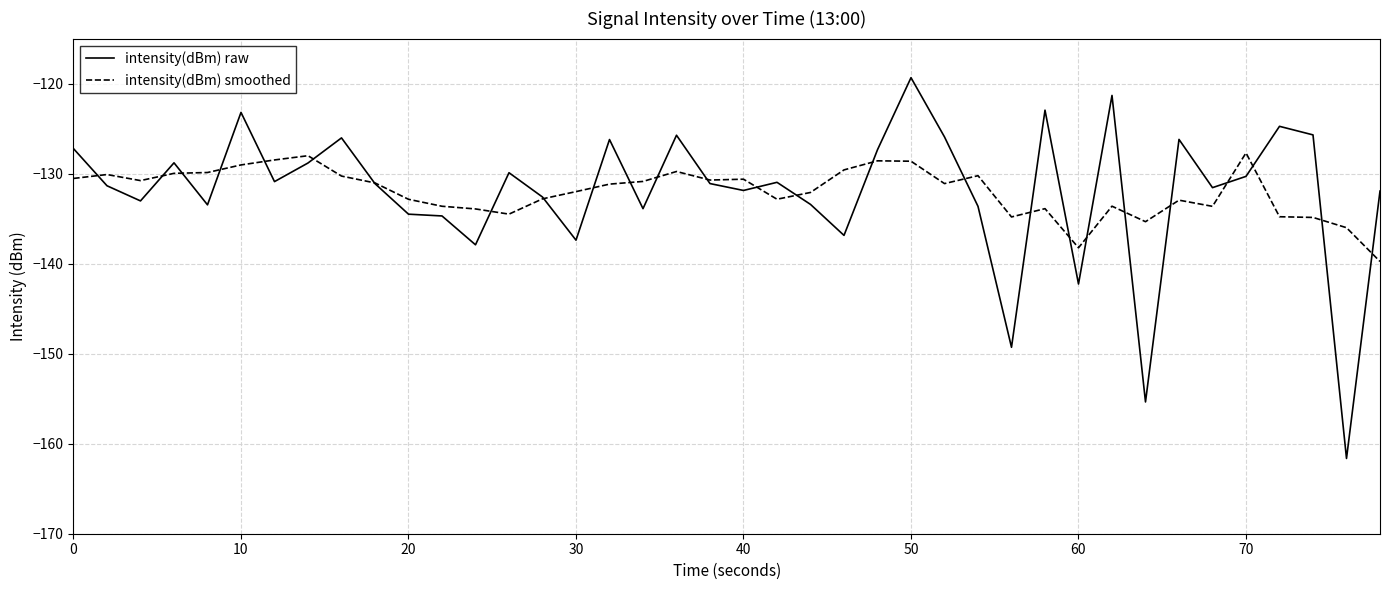

True or false: intensity(dBm) raw has more than 2 points higher than both neighbors.

True